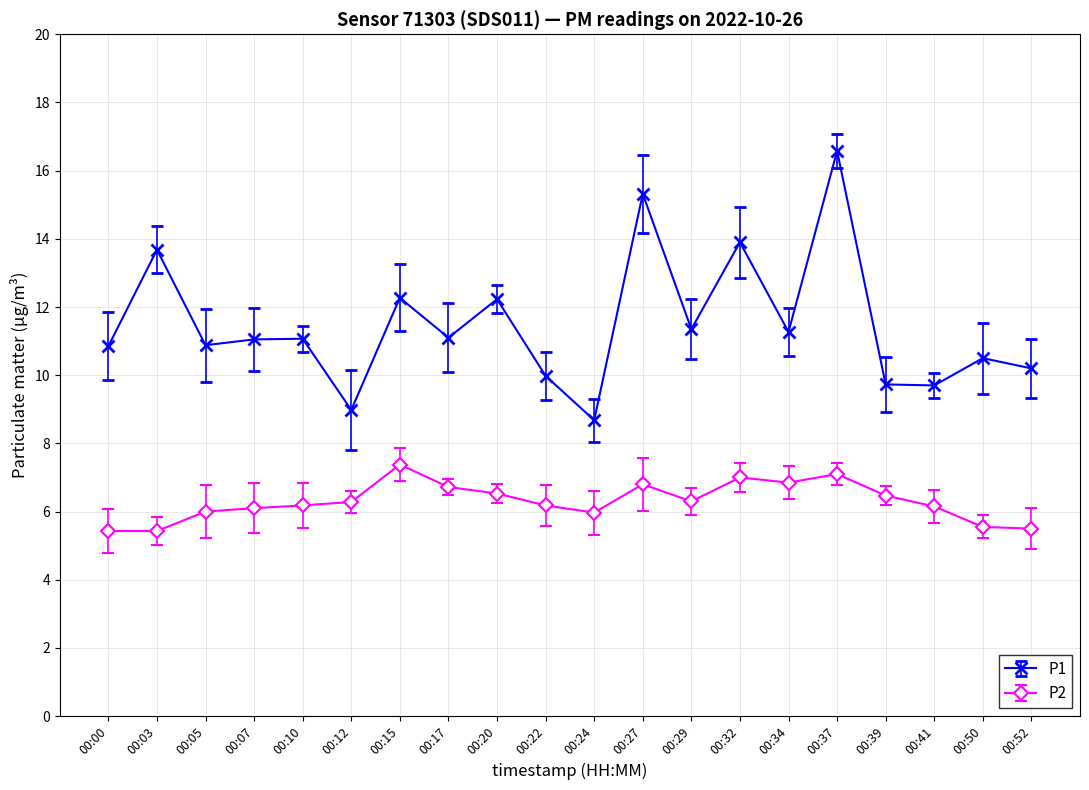

What is the average value of the P1 series?

11.5